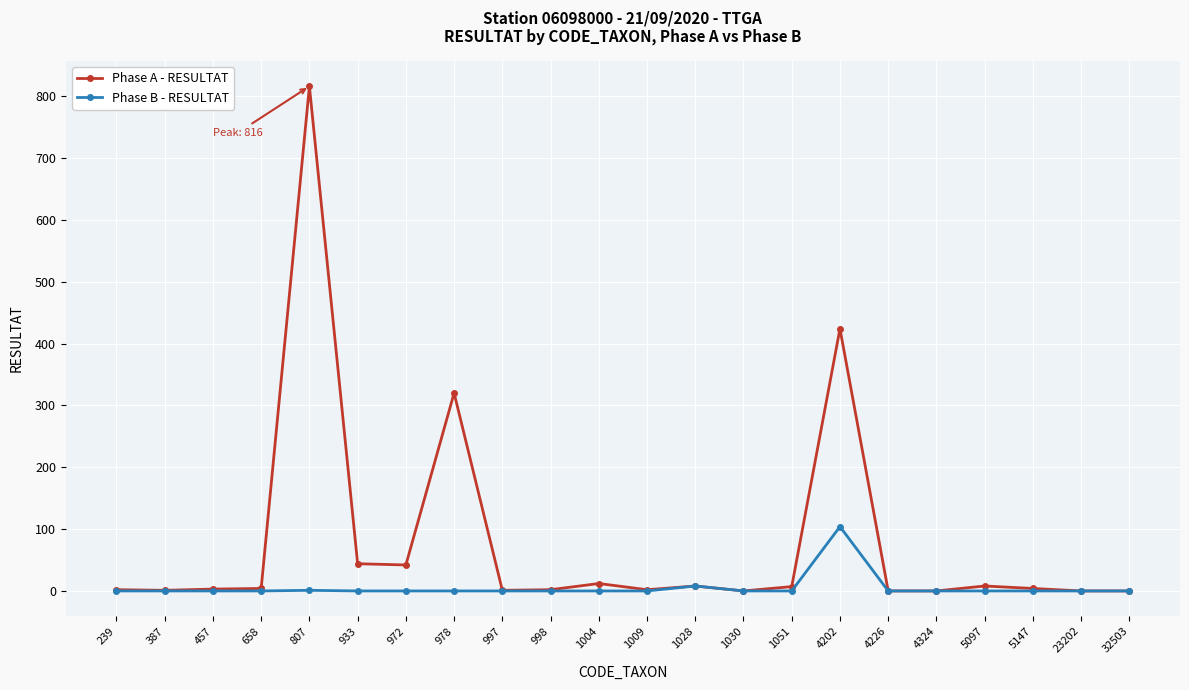

Which series has the widest spread of values?

Phase A - RESULTAT